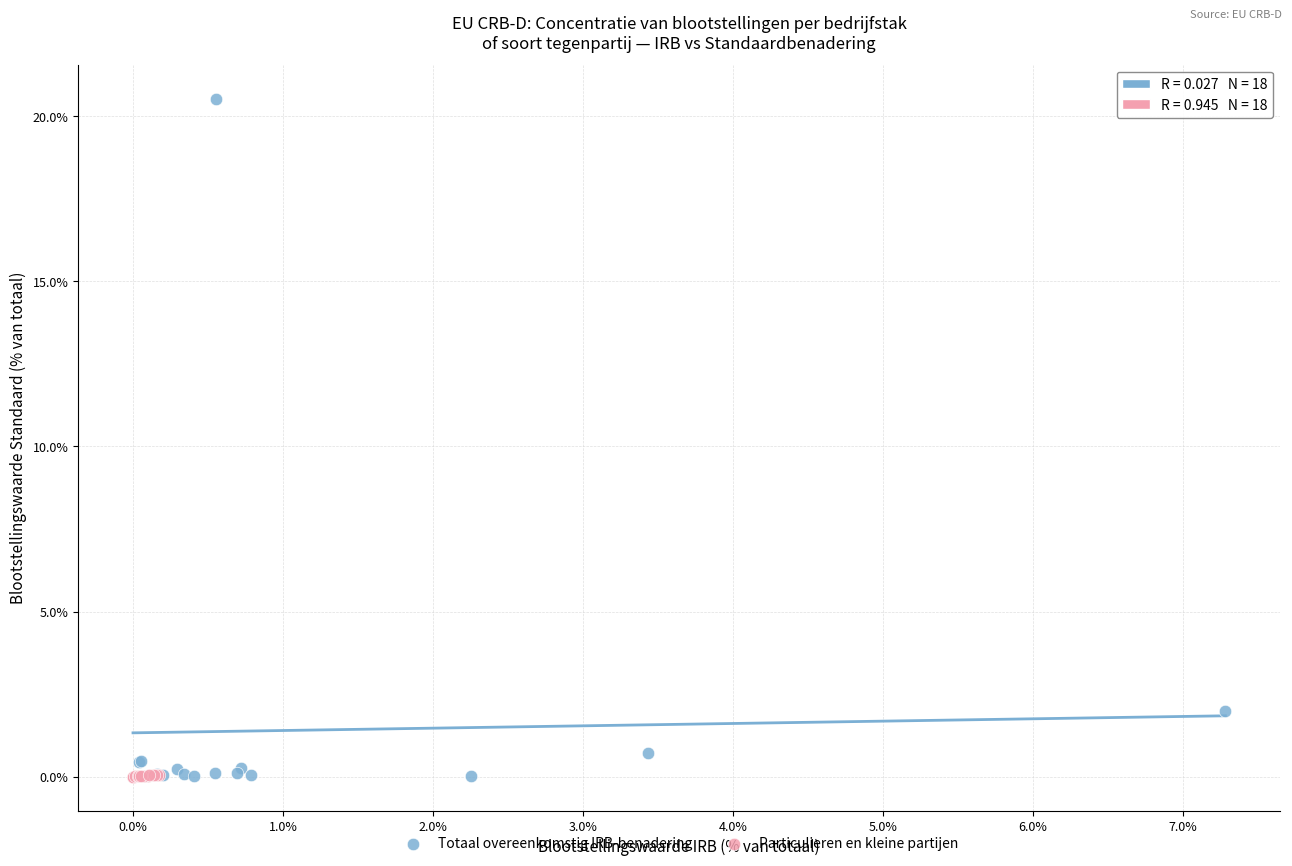

Which series has the largest Y range (max minus min)?

Totaal overeenkomstig IRB-benadering